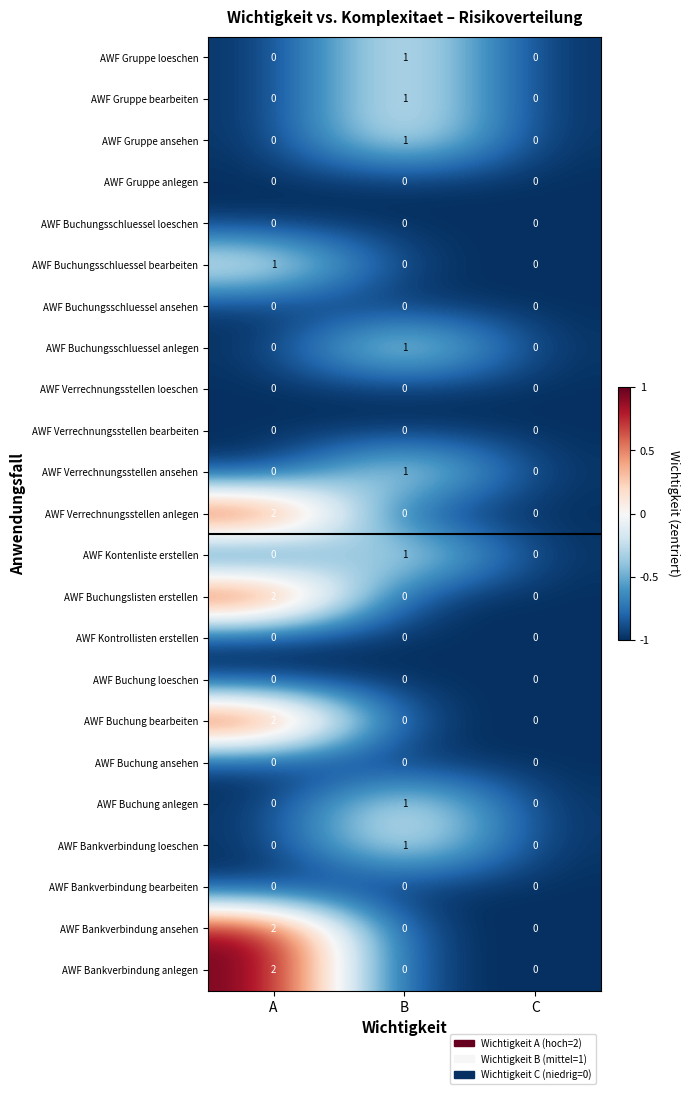

Which category has the highest value across all series?

A